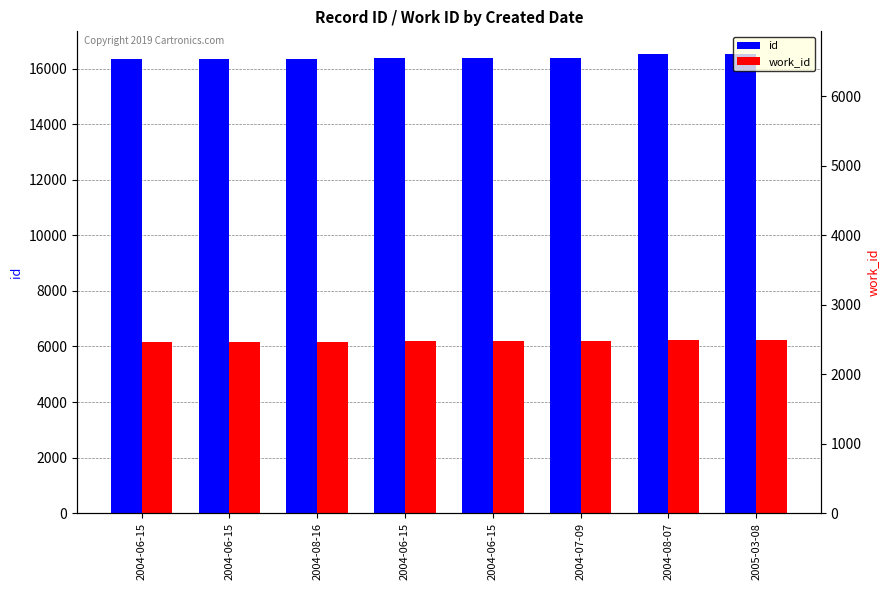

What is the lowest value of the id series?

16334